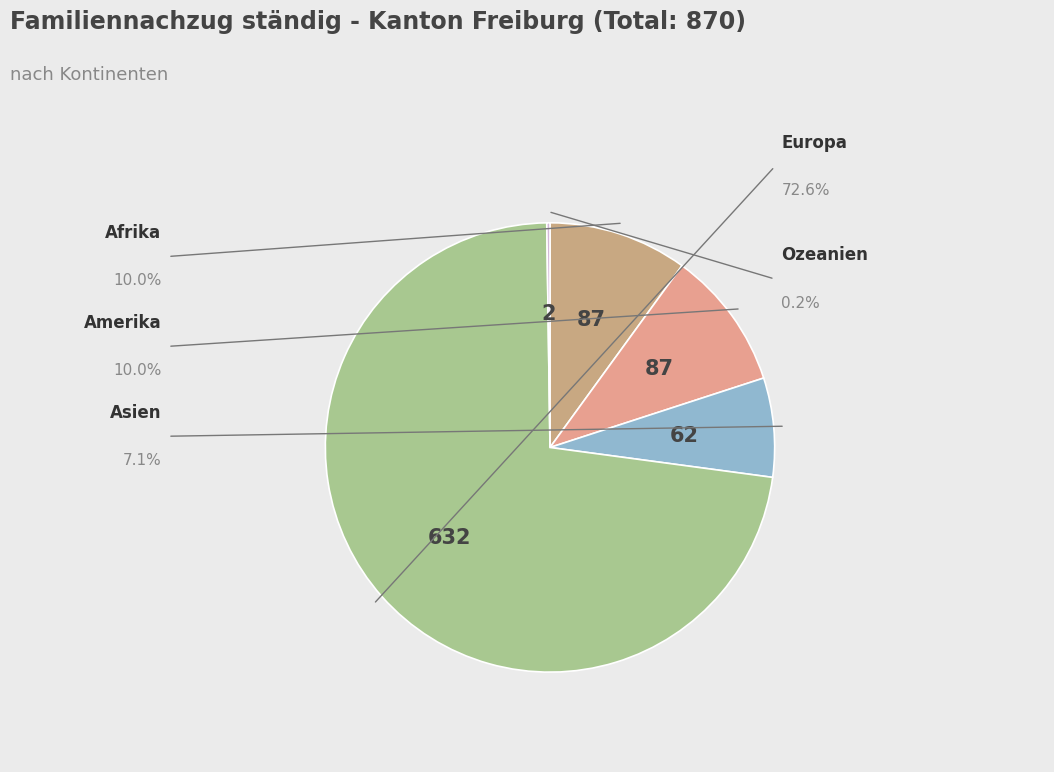

How much of the chart is everything except Asien?

92.9%